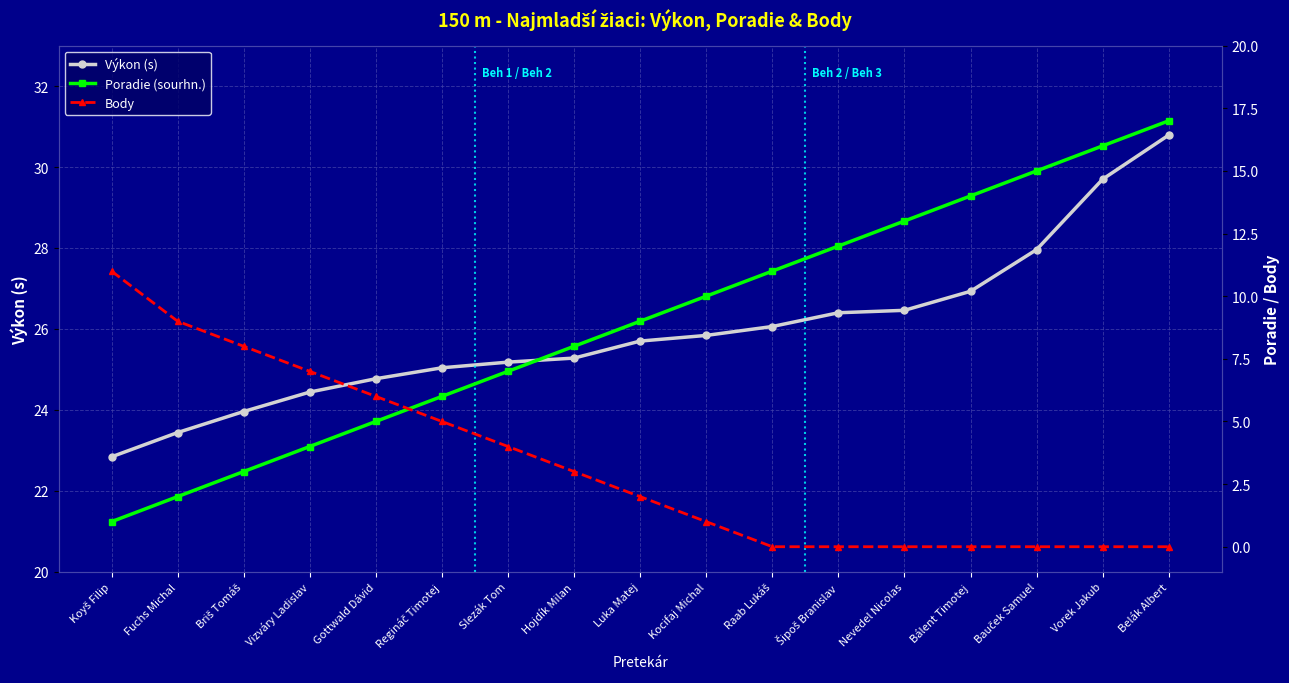

Reading left to right, what are all the values shown in this chart?

Výkon (s): Koyš Filip=22.8	Fuchs Michal=23.4	Briš Tomáš=24.0	Vizváry Ladislav=24.4	Gottwald Dávid=24.8	Regináč Timotej=25.0	Slezák Tom=25.2	Hojdík Milan=25.3	Luka Matej=25.7	Kocifaj Michal=25.8	Raab Lukáš=26.1	Šipoš Branislav=26.4	Nevedel Nicolas=26.5	Bálent Timotej=26.9	Bauček Samuel=28.0	Vorek Jakub=29.7	Belák Albert=30.8
Poradie (sourhn.): Koyš Filip=1.0	Fuchs Michal=2.0	Briš Tomáš=3.0	Vizváry Ladislav=4.0	Gottwald Dávid=5.0	Regináč Timotej=6.0	Slezák Tom=7.0	Hojdík Milan=8.0	Luka Matej=9.0	Kocifaj Michal=10.0	Raab Lukáš=11.0	Šipoš Branislav=12.0	Nevedel Nicolas=13.0	Bálent Timotej=14.0	Bauček Samuel=15.0	Vorek Jakub=16.0	Belák Albert=17.0
Body: Koyš Filip=11.0	Fuchs Michal=9.0	Briš Tomáš=8.0	Vizváry Ladislav=7.0	Gottwald Dávid=6.0	Regináč Timotej=5.0	Slezák Tom=4.0	Hojdík Milan=3.0	Luka Matej=2.0	Kocifaj Michal=1.0	Raab Lukáš=0.0	Šipoš Branislav=0.0	Nevedel Nicolas=0.0	Bálent Timotej=0.0	Bauček Samuel=0.0	Vorek Jakub=0.0	Belák Albert=0.0